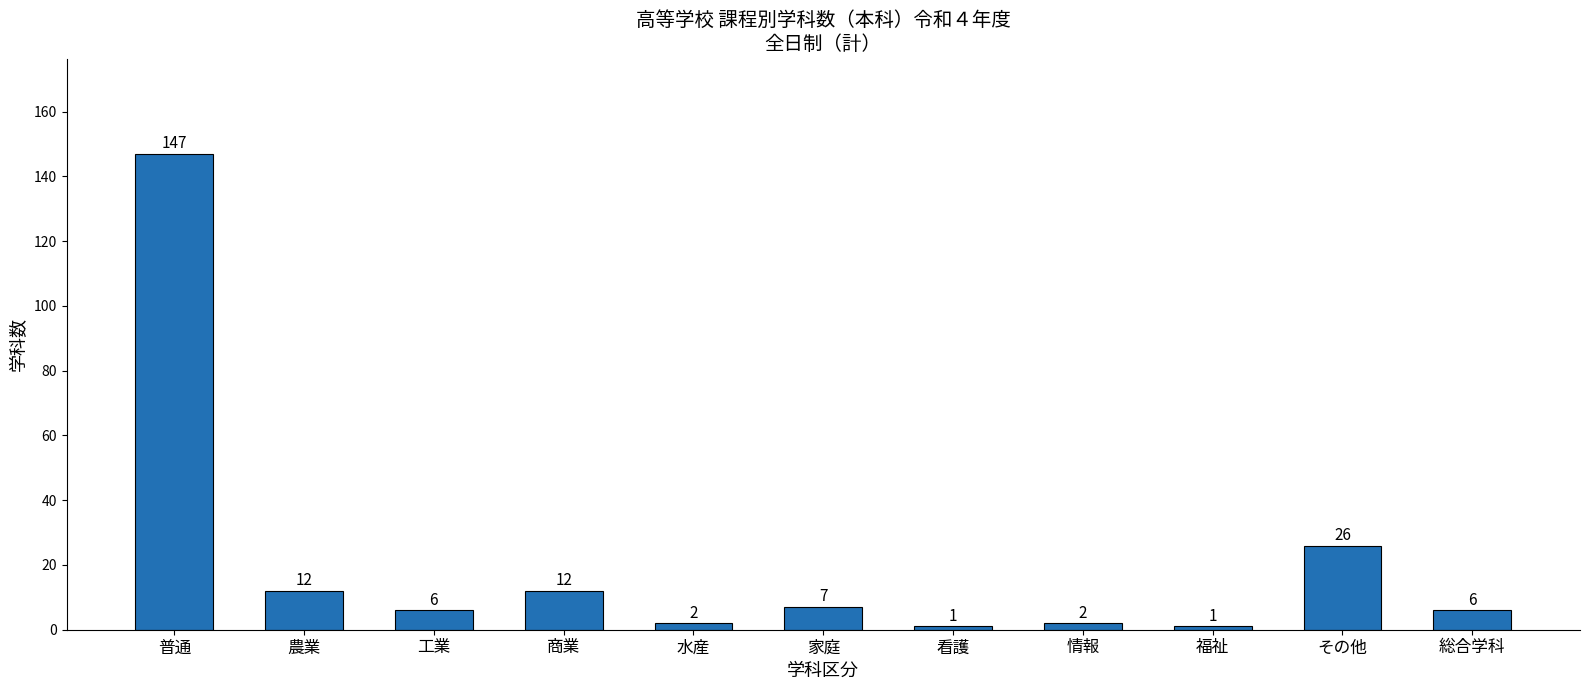

What is the sum of all values?

222